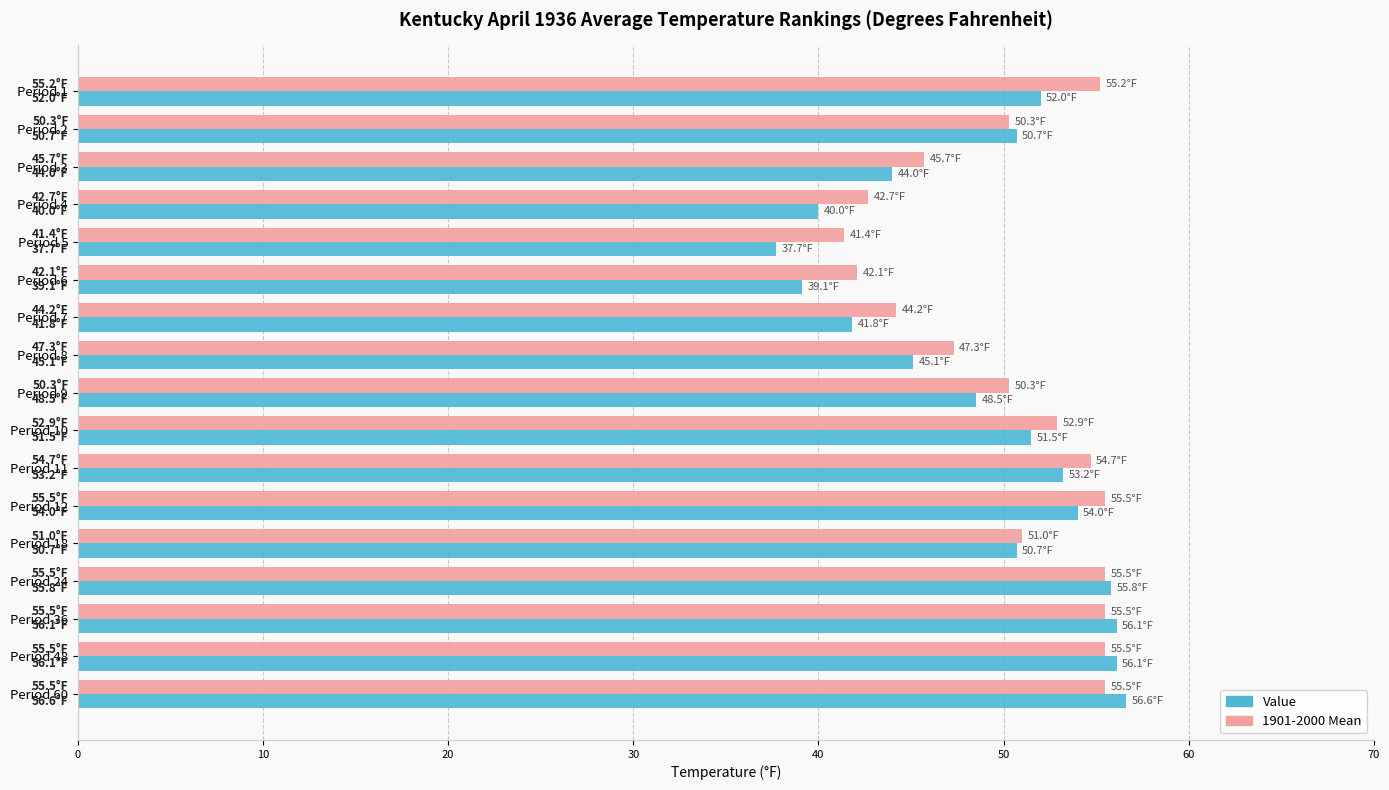

What are all the series names shown in the legend?

Value, 1901-2000 Mean